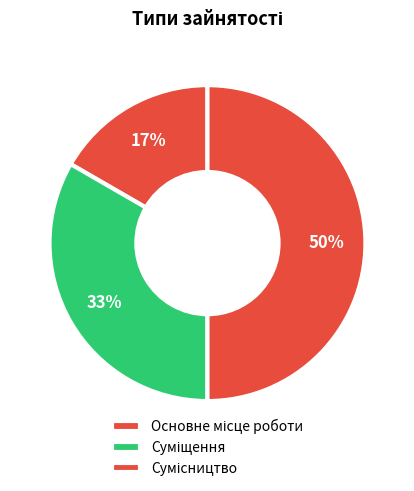

What percentage is the Сумісництво slice, to the nearest percent?

50%